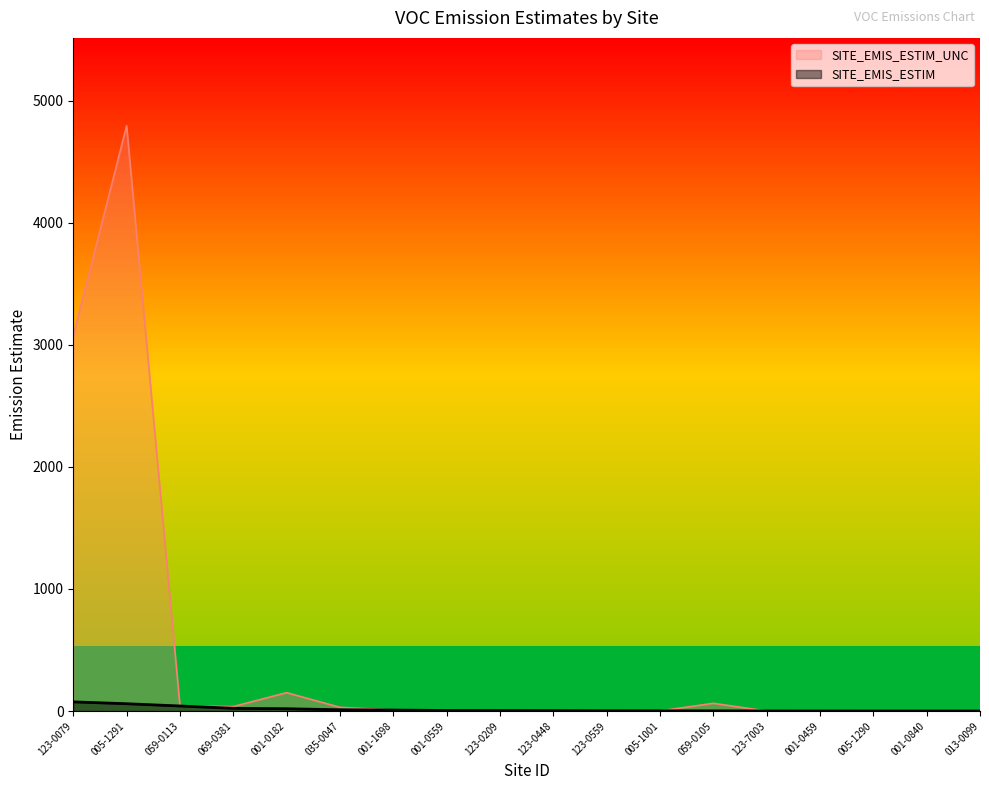

Which has a higher value, 123-0448 or 001-0182?

001-0182